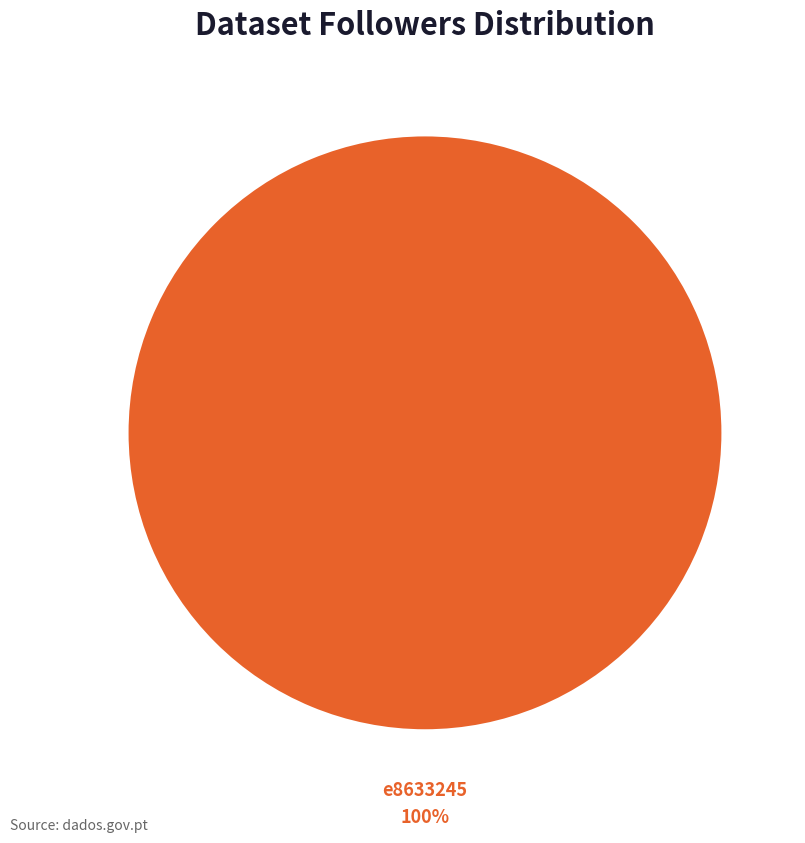

Rank the categories by value from lowest to highest.

e8633245